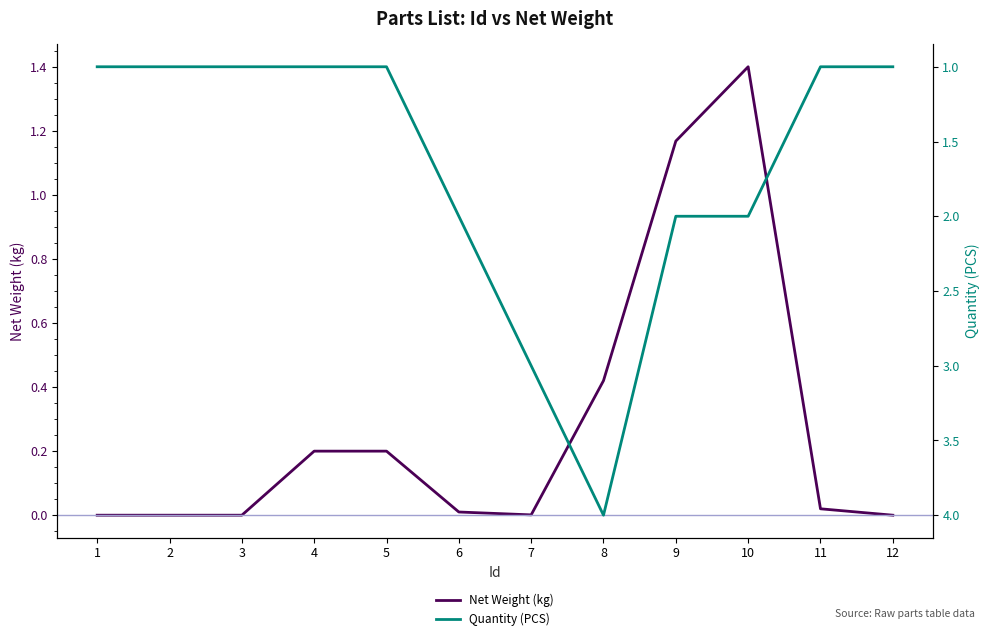

Reading left to right, what are all the values shown in this chart?

Net Weight (kg): 0.0	0.0	0.0	0.2	0.2	0.0	0.0	0.4	1.2	1.4	0.0	0.0
Quantity (PCS): 1.0	1.0	1.0	1.0	1.0	2.0	3.0	4.0	2.0	2.0	1.0	1.0